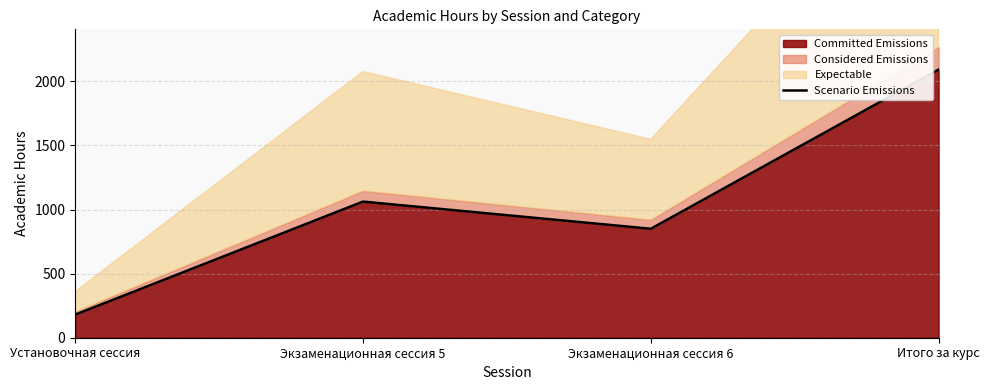

What is the value of the 3rd point from the left?

850